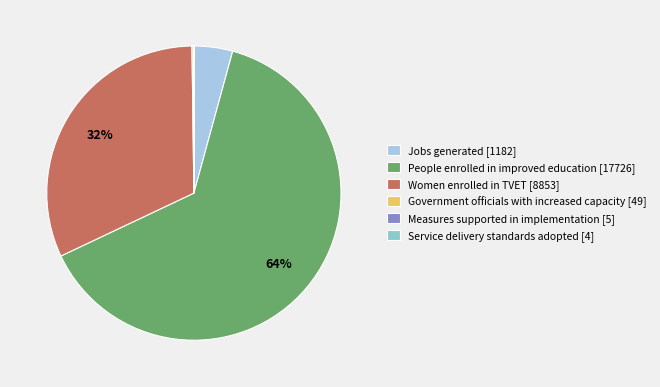

To the nearest percent, what is the combined percentage of Women enrolled in TVET and Jobs generated?

36%